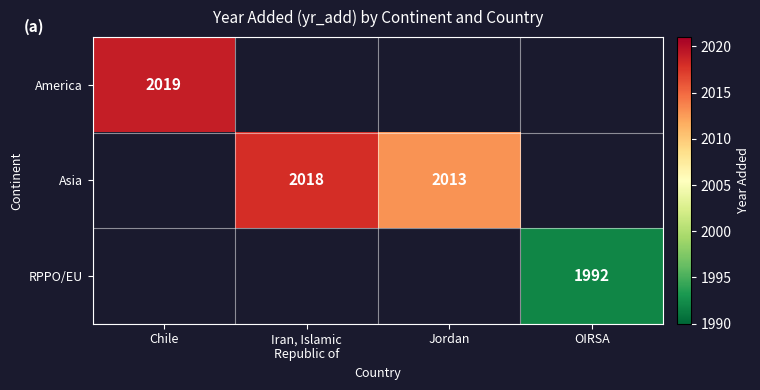

Count the number of categories in the chart.

4